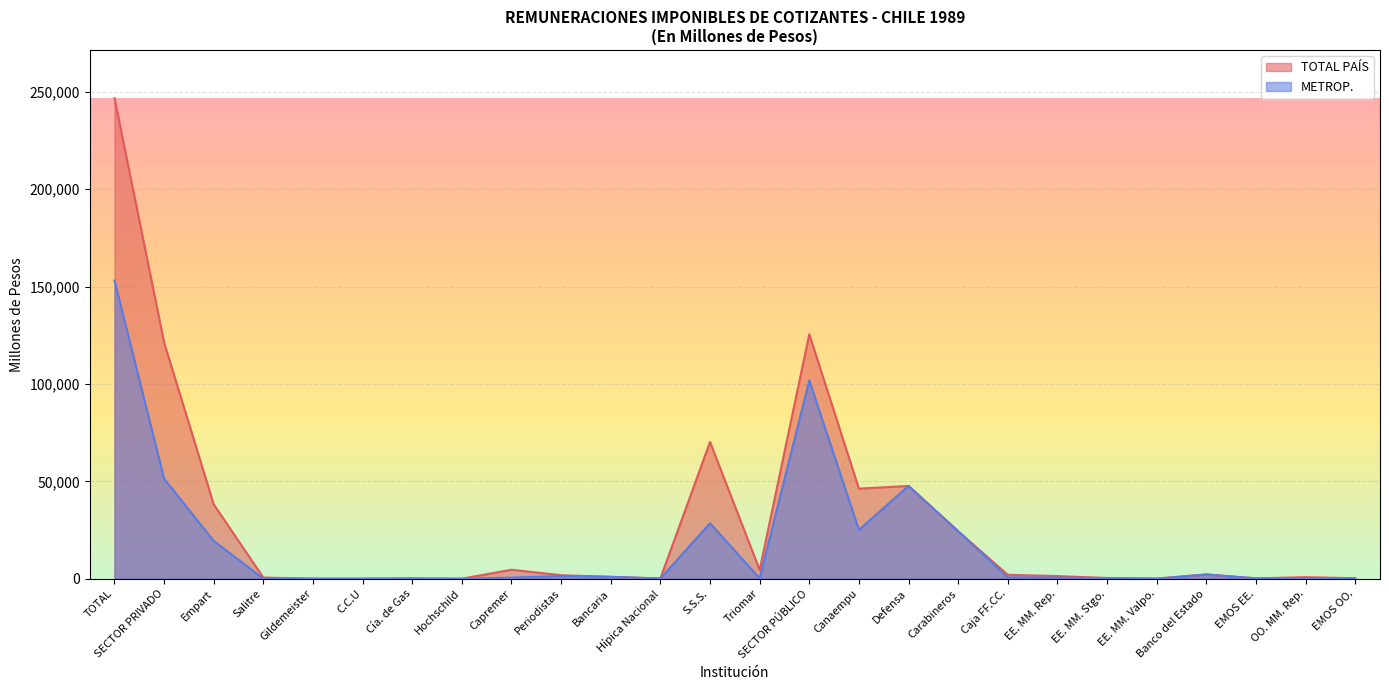

The METROP. series shows 120 at Cía. de Gas. True or false?

True